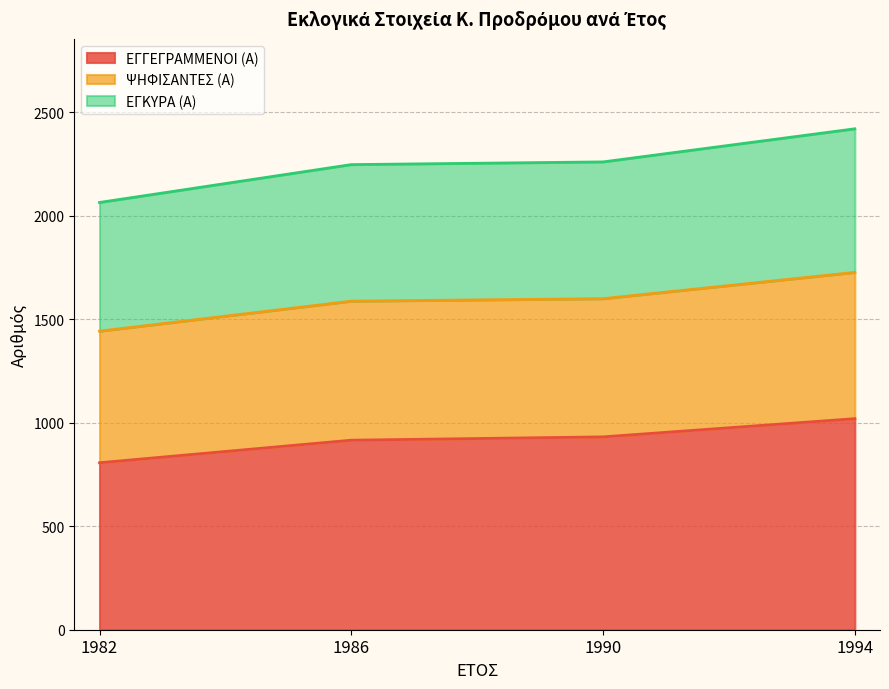

Is it true that ΕΓΓΕΓΡΑΜΜΕΝΟΙ (Α) equals 932 at 1990?

True